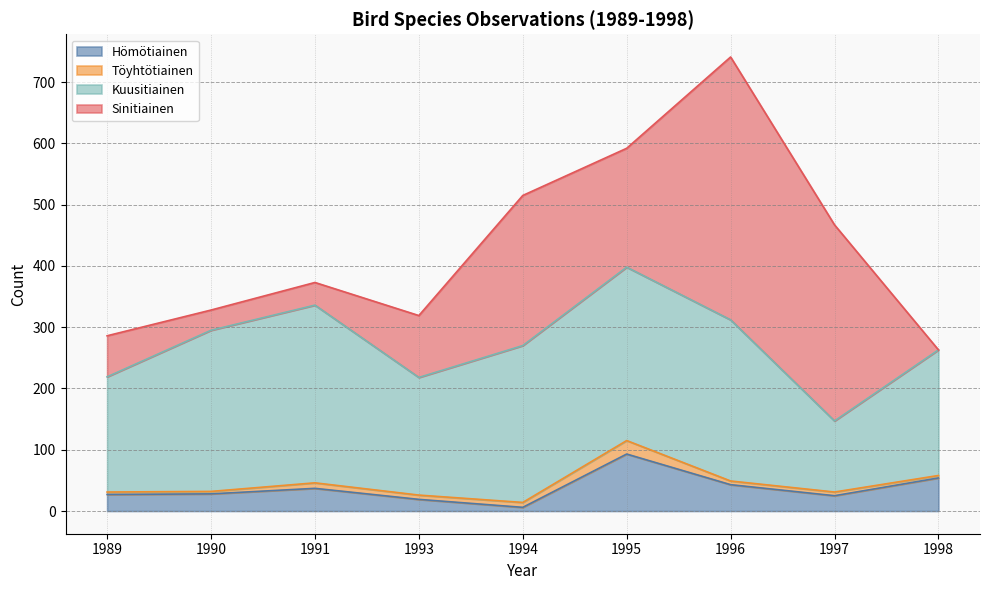

Does the chart display data point markers on the line(s)?

No